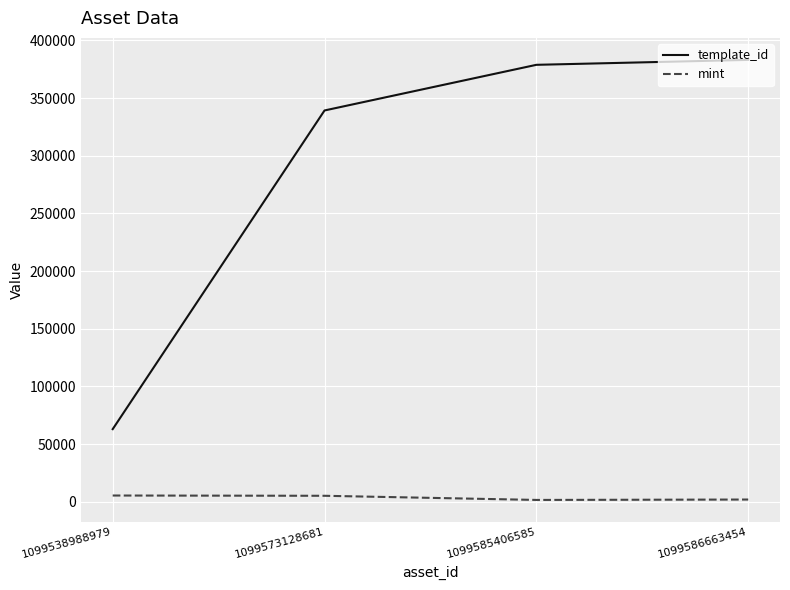

Which category has the highest value in the template_id series?

1099586663454